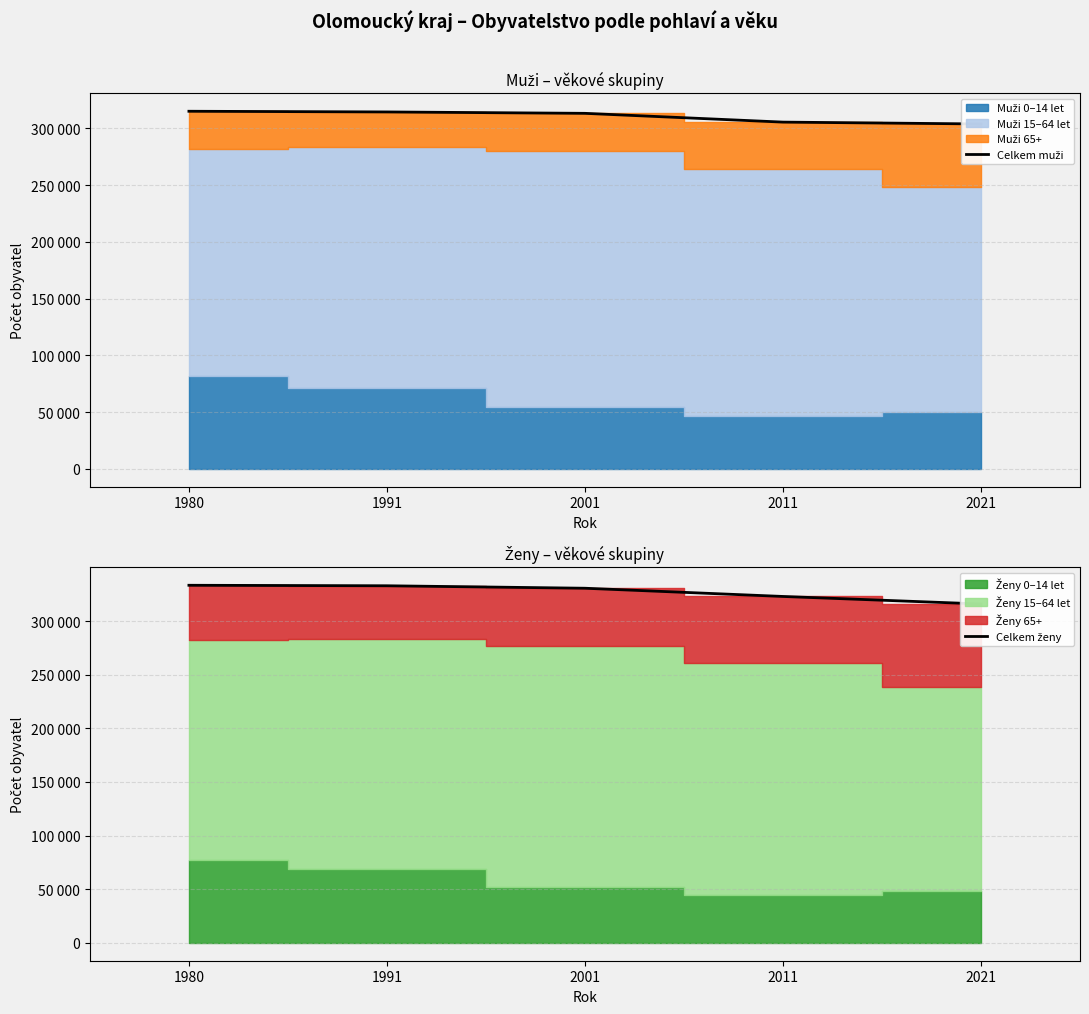

What is the sum of the Celkem muži values at 2011 and 2021?

609422